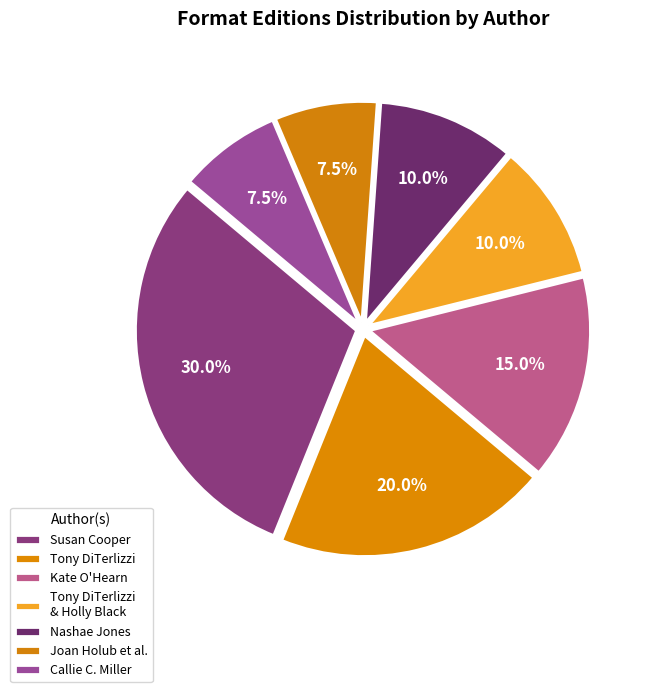

Count the number of slices in the pie.

7